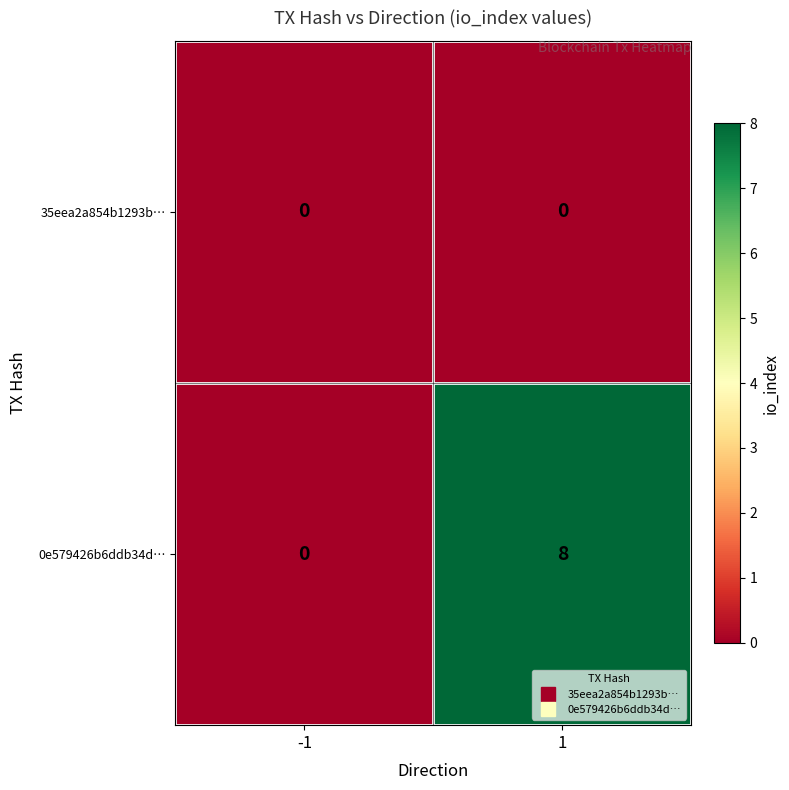

The value of 0e579426b6ddb34d… at -1 is -2. True or false?

False